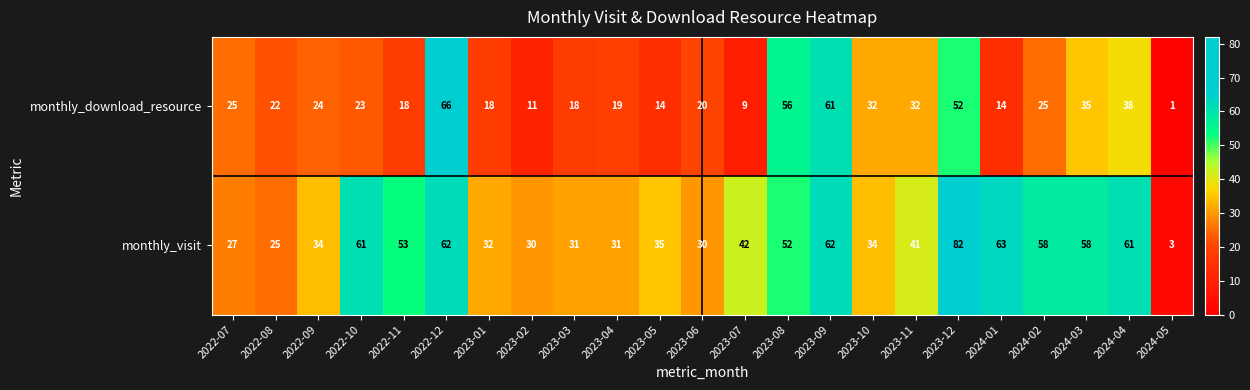

What is the smallest value displayed?

1